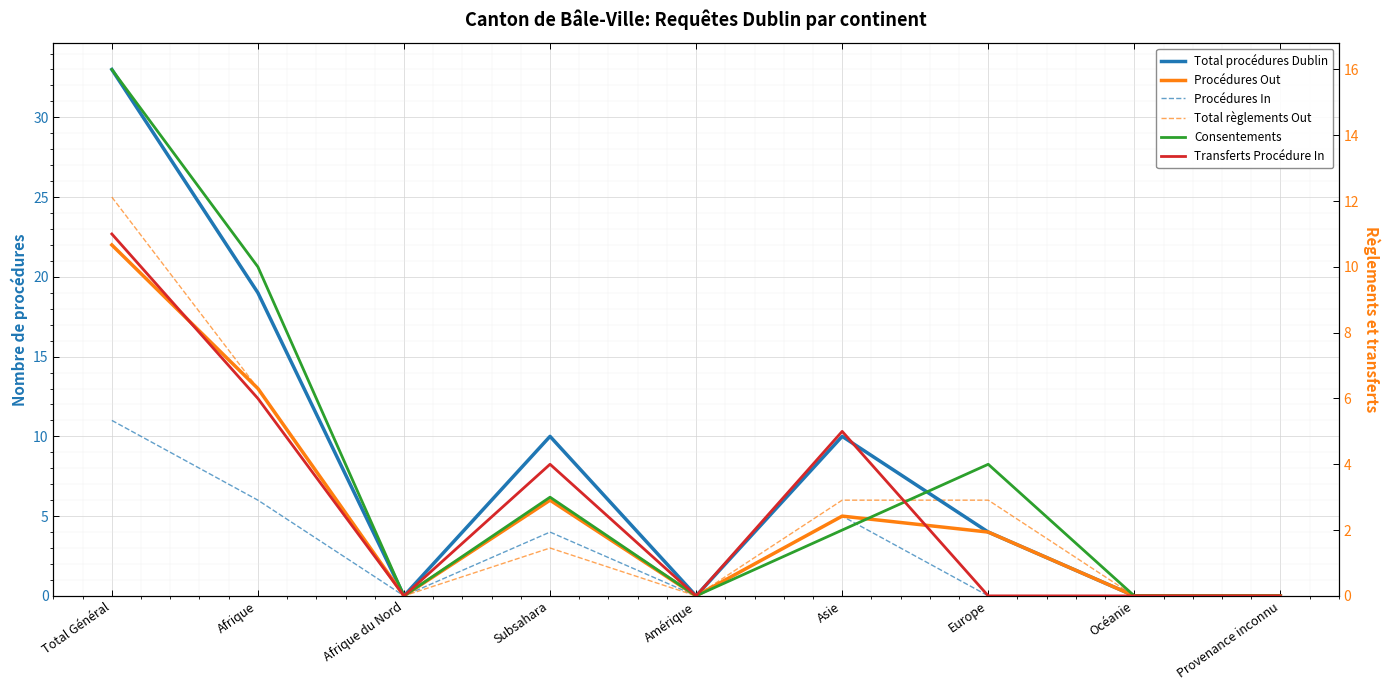

Count the number of data series in this chart.

6